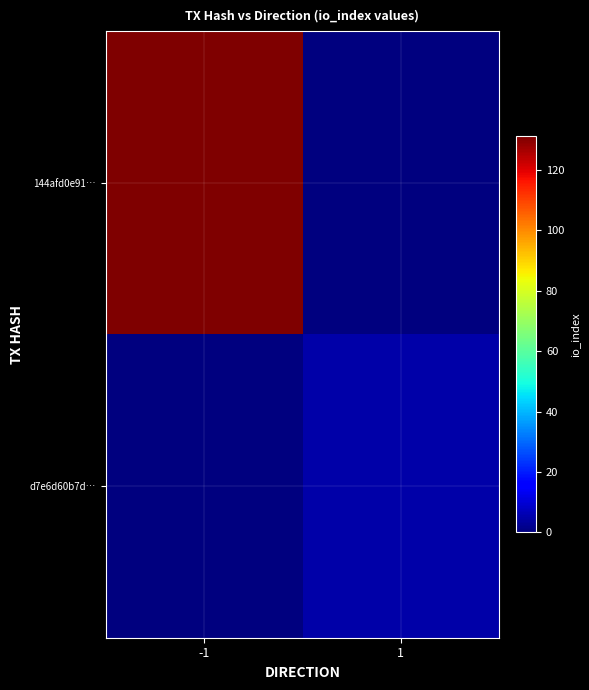

Which category has the highest value across all series?

-1